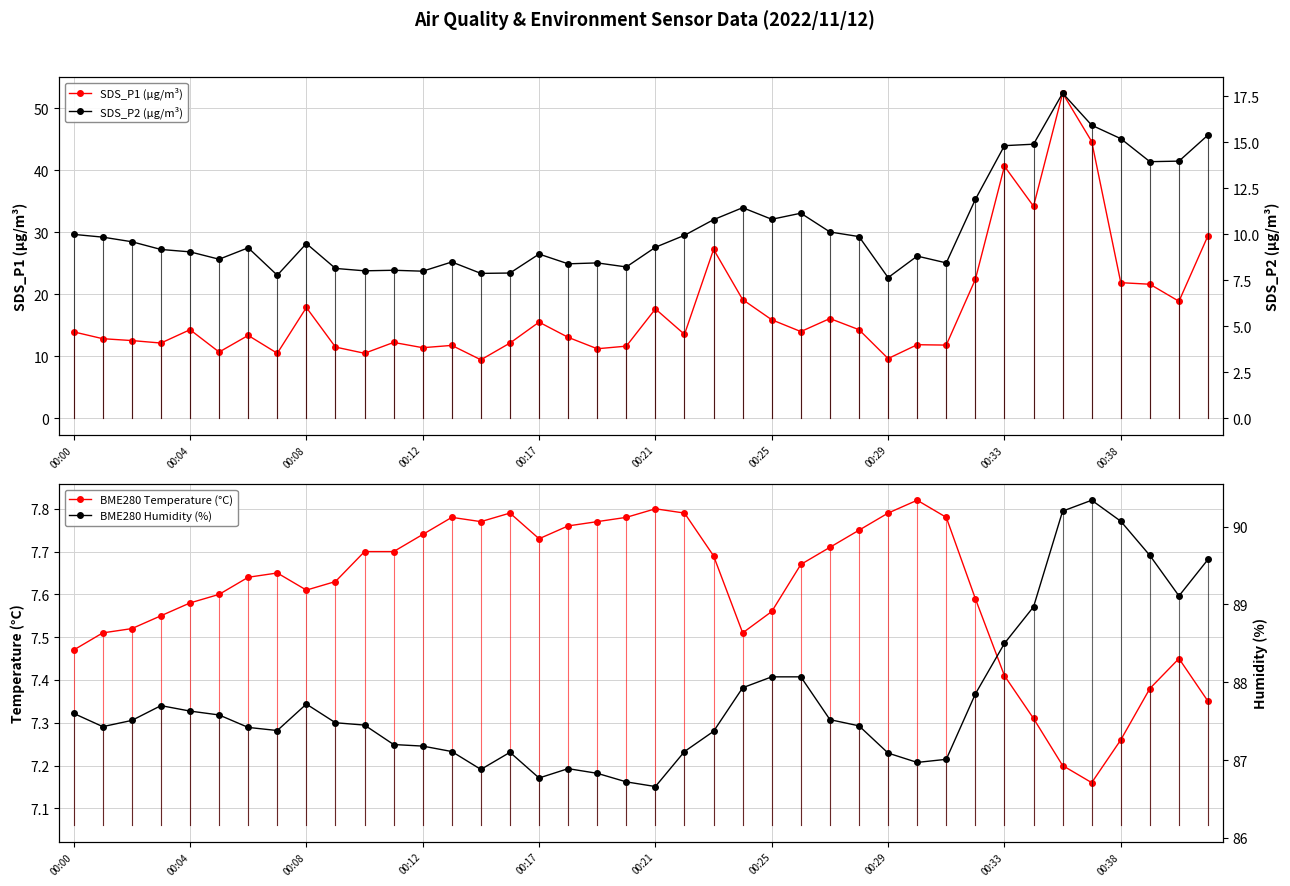

Count the BME280 Temperature (°C) values in the range 7 to 8.

40